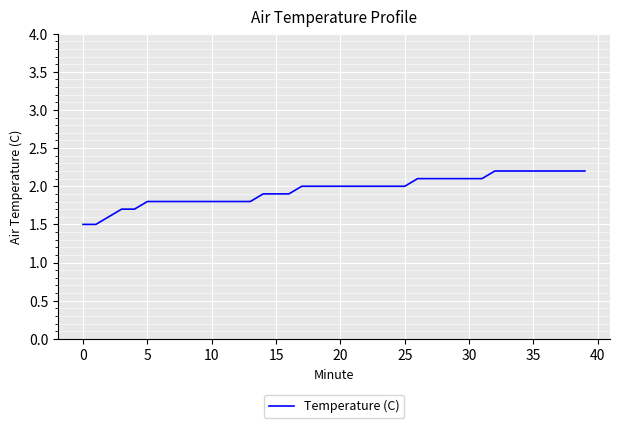

What is the greatest value displayed?

2.2